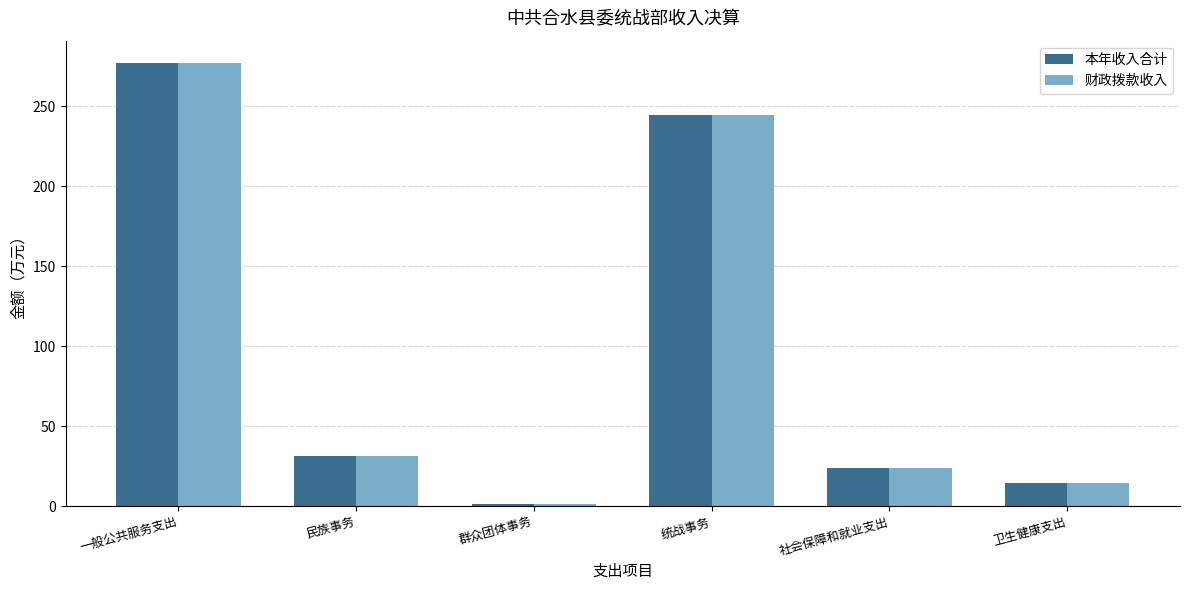

Which category has the highest value in the 财政拨款收入 series?

一般公共服务支出